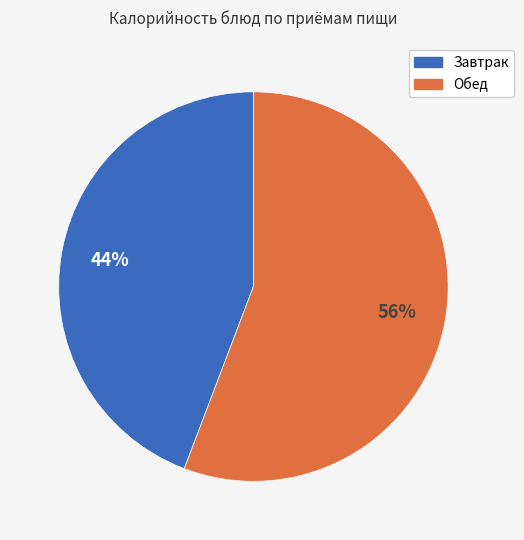

Is there a majority slice in this chart?

Yes